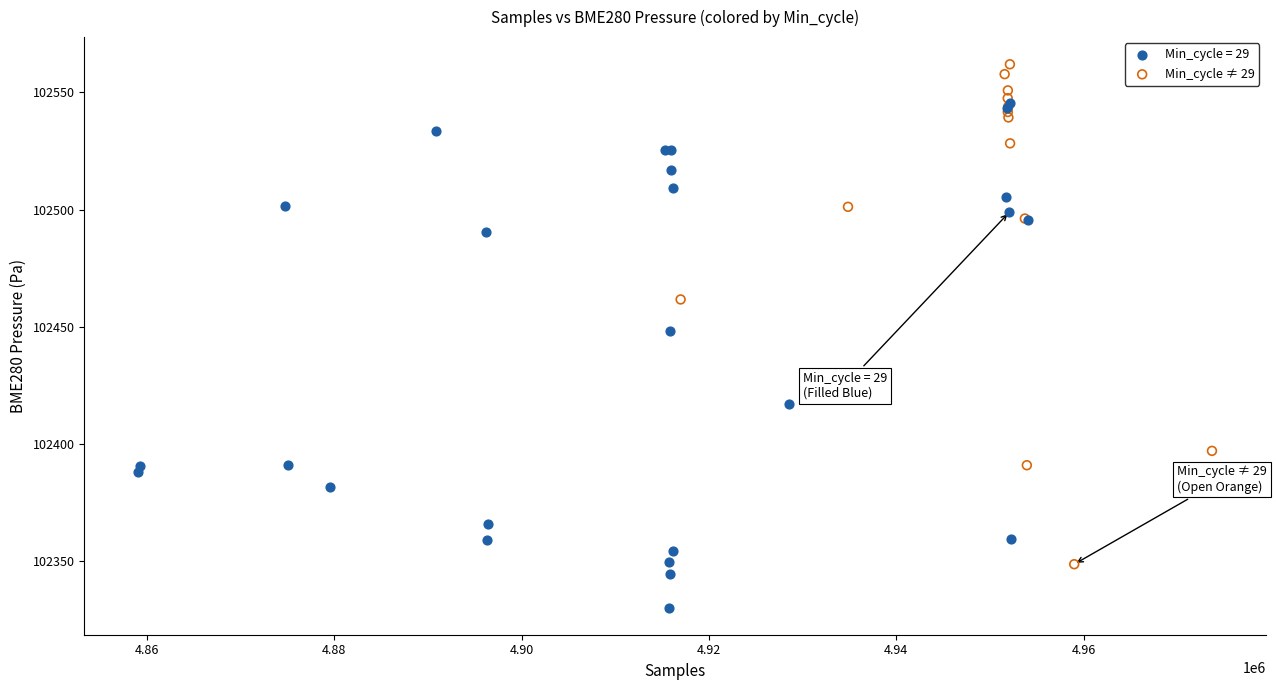

Which series reaches the maximum Y coordinate?

Min_cycle ≠ 29